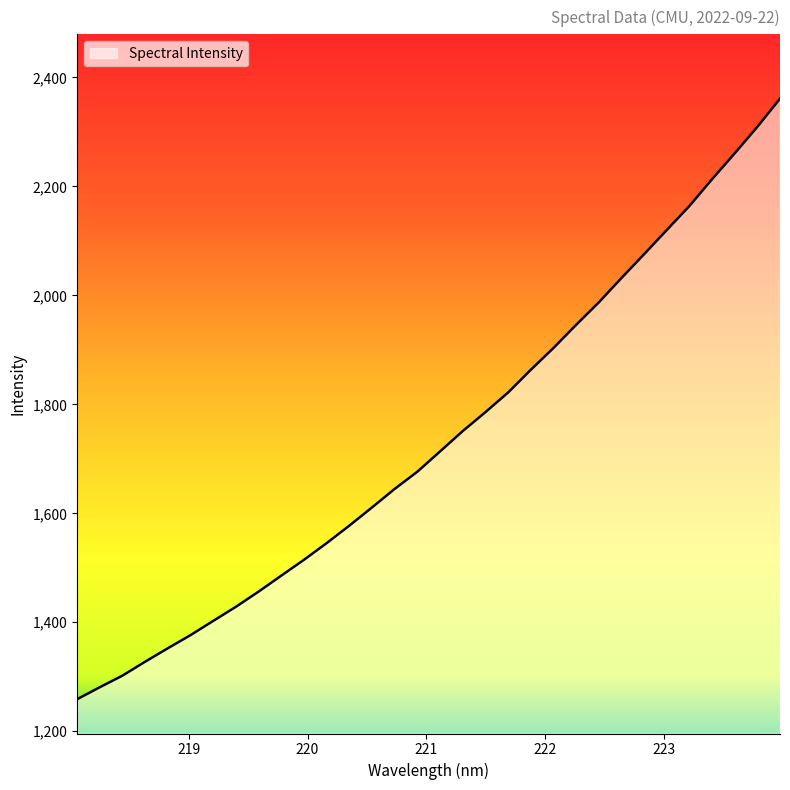

What is the minimum value shown in the chart?

1258.8